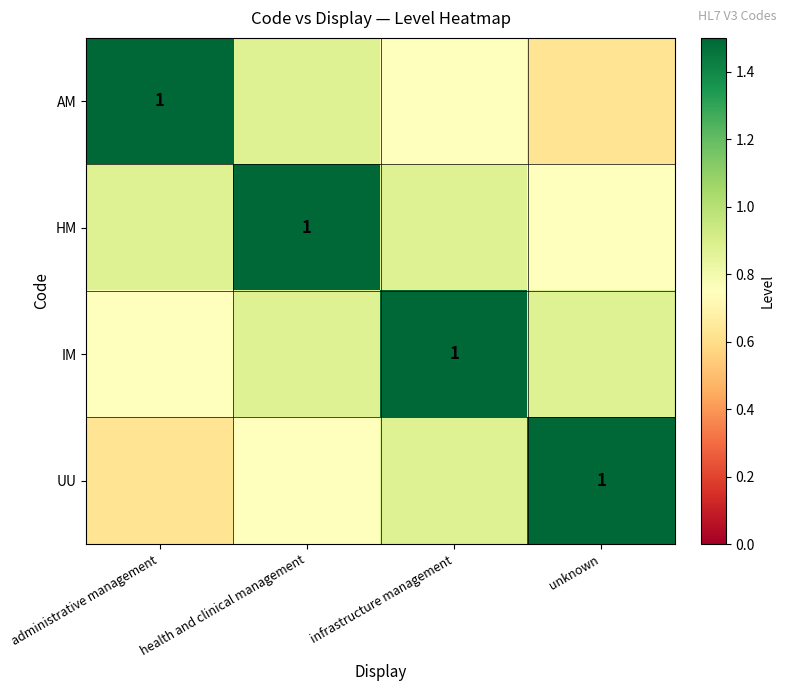

What is the approximate value of IM at health and clinical management?

0.9